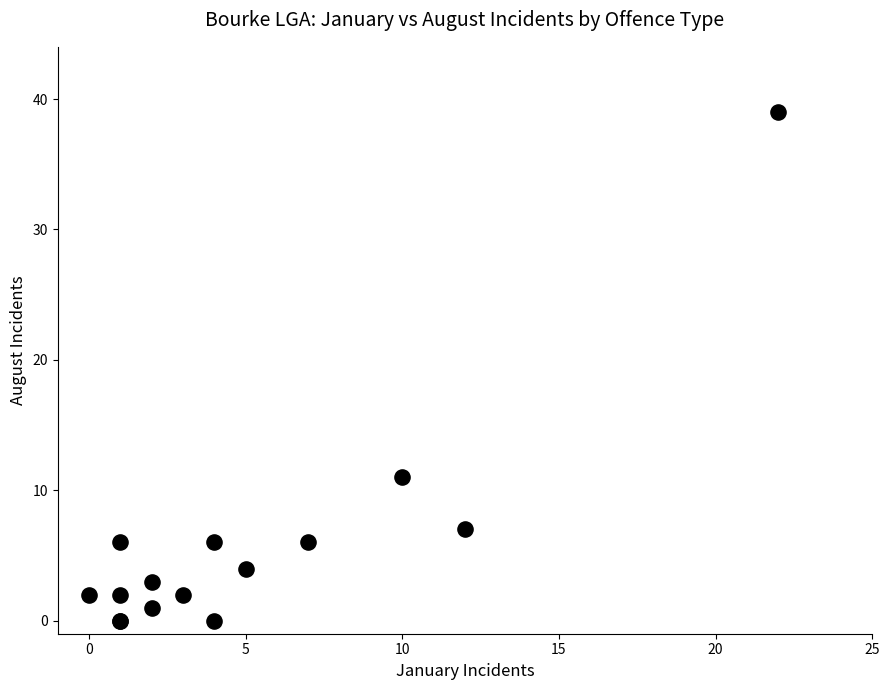

What Y value in the scatter plot is closest to 19?

11